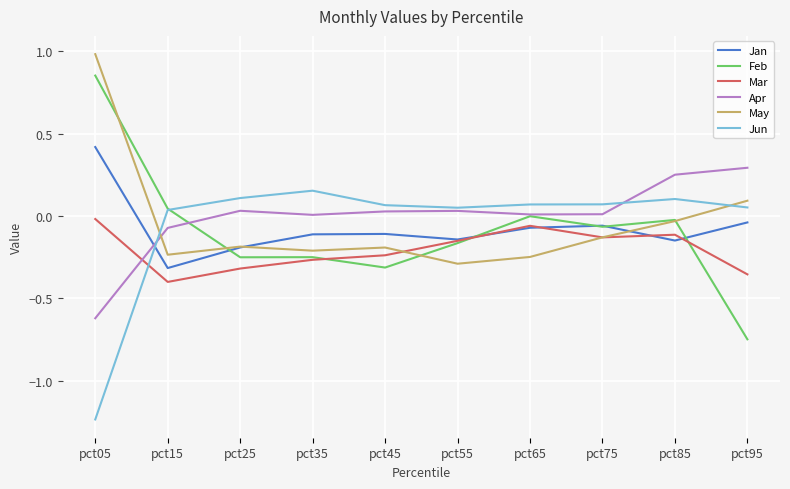

At which category is the sum across all series the highest?

pct05